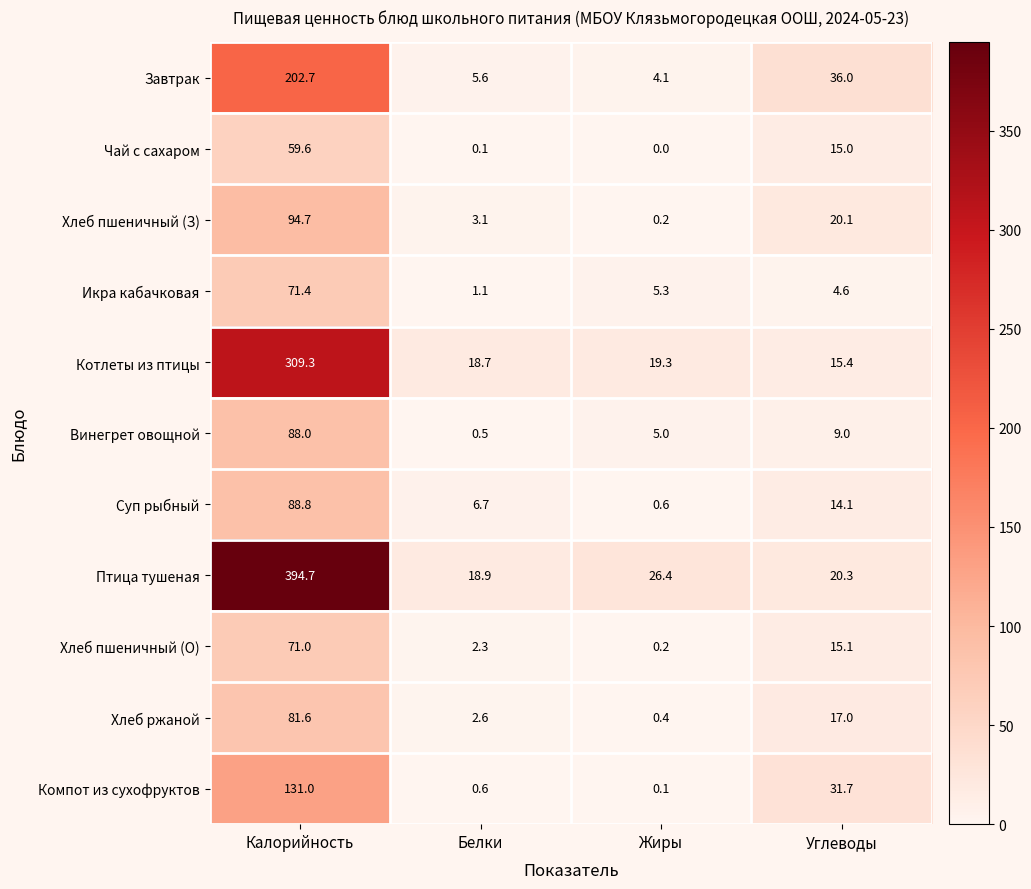

Which label corresponds to the largest value in the chart?

Калорийность